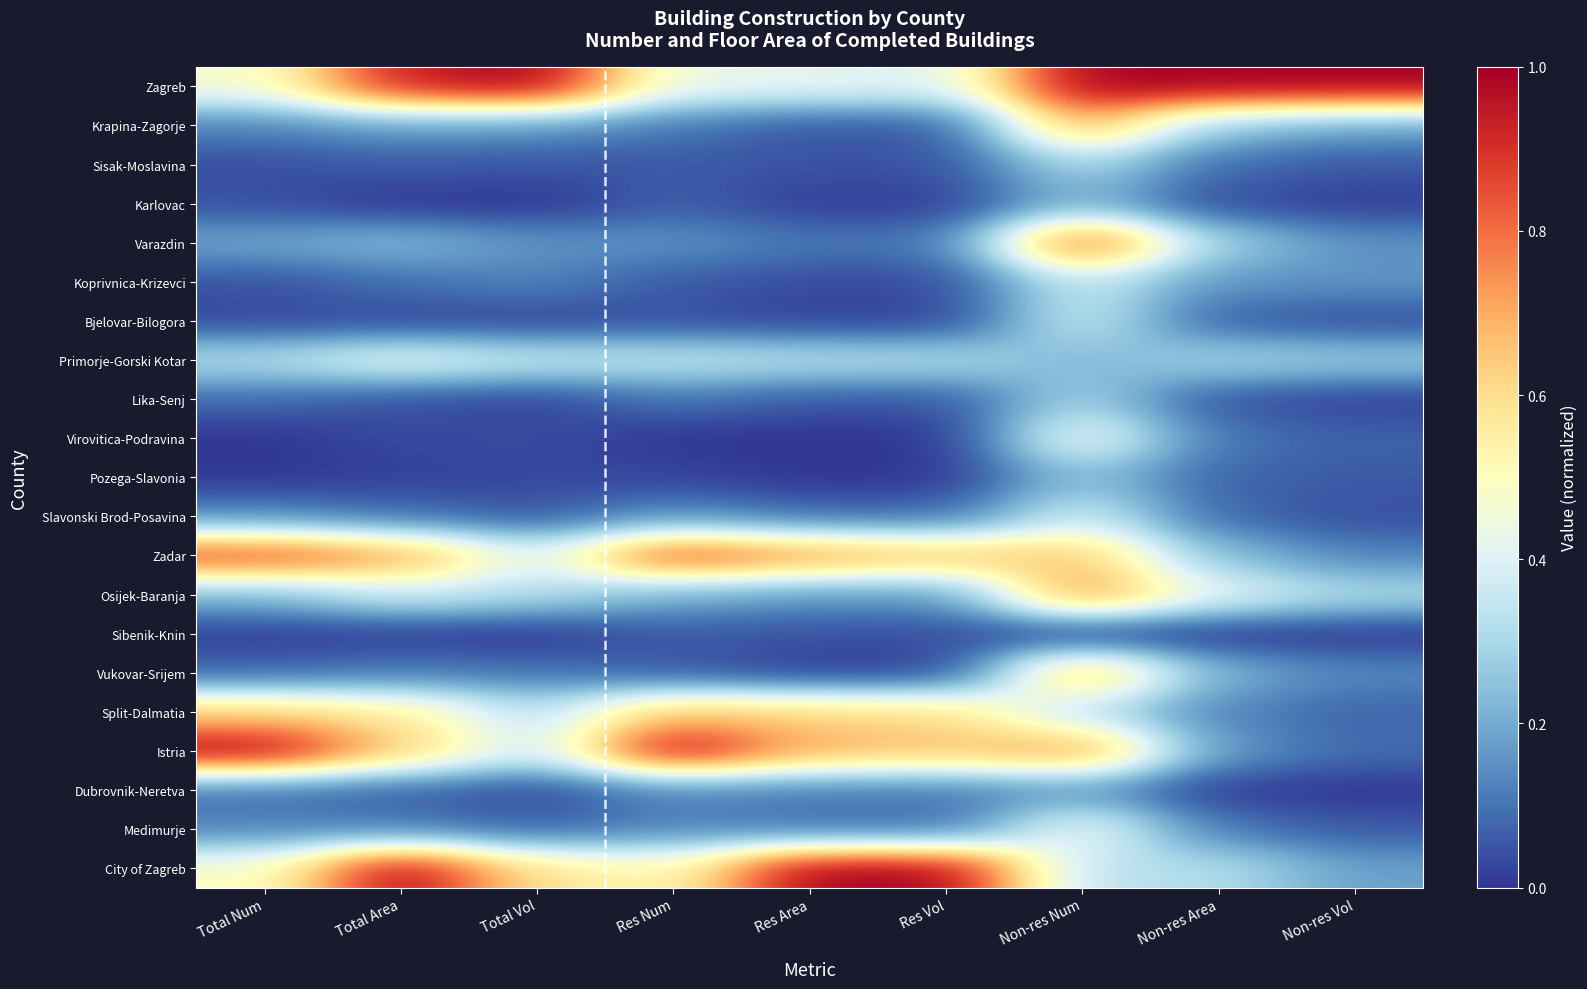

Which label corresponds to the largest value in the chart?

Total Vol